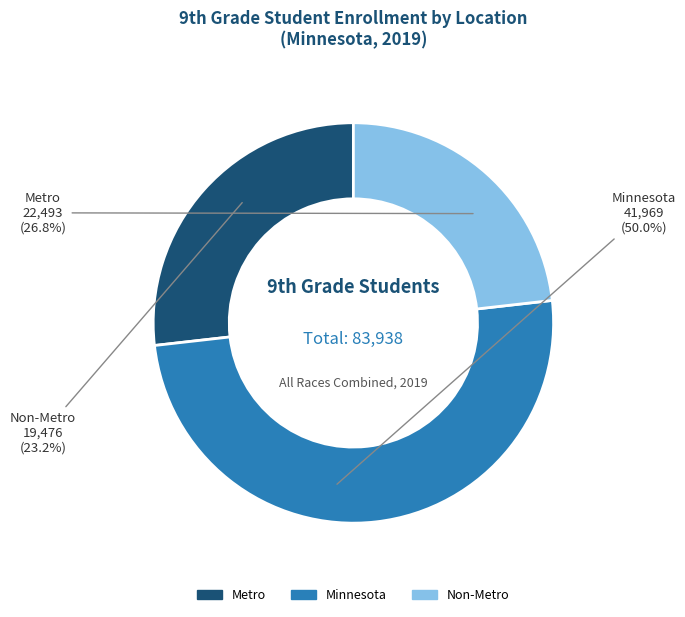

To the nearest percent, what is the combined percentage of Non-Metro and Metro?

50%